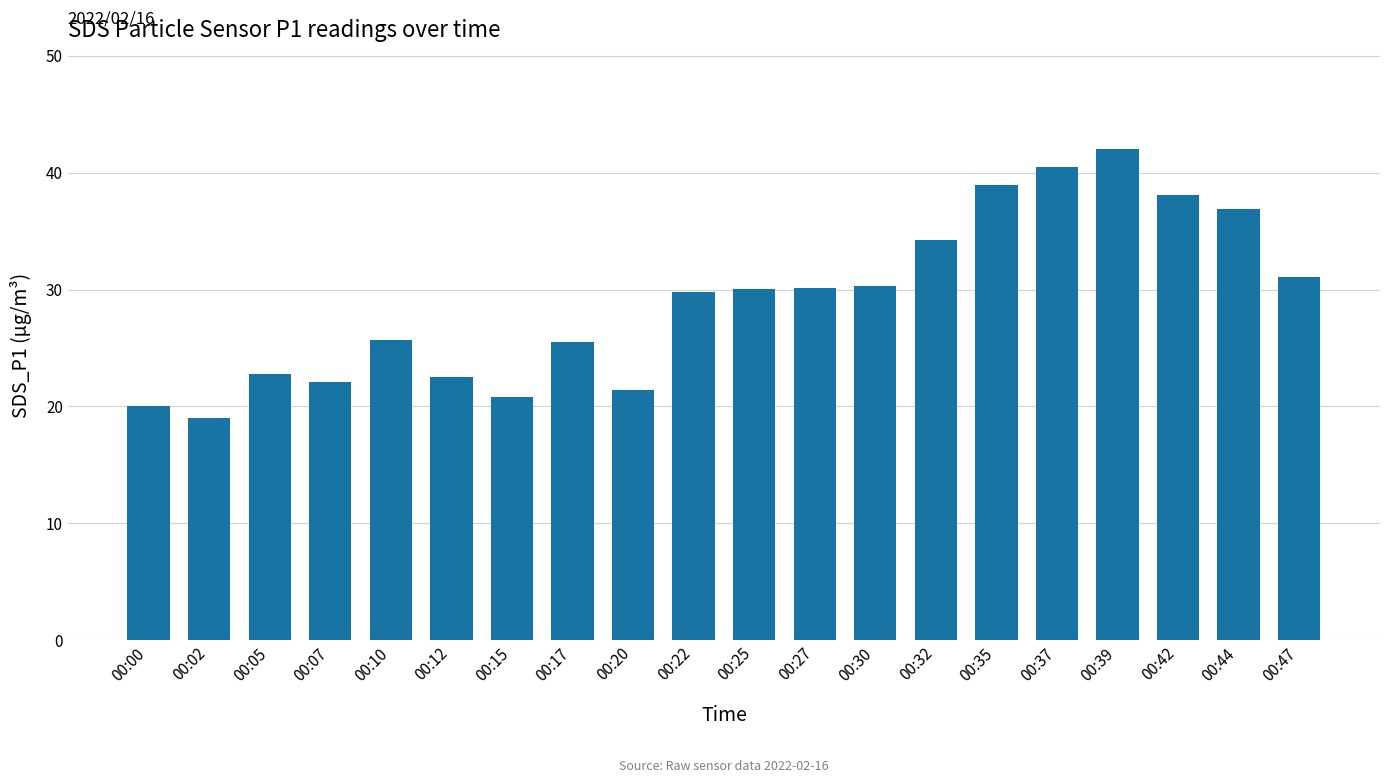

The value at 00:07 is 22.1. True or false?

True